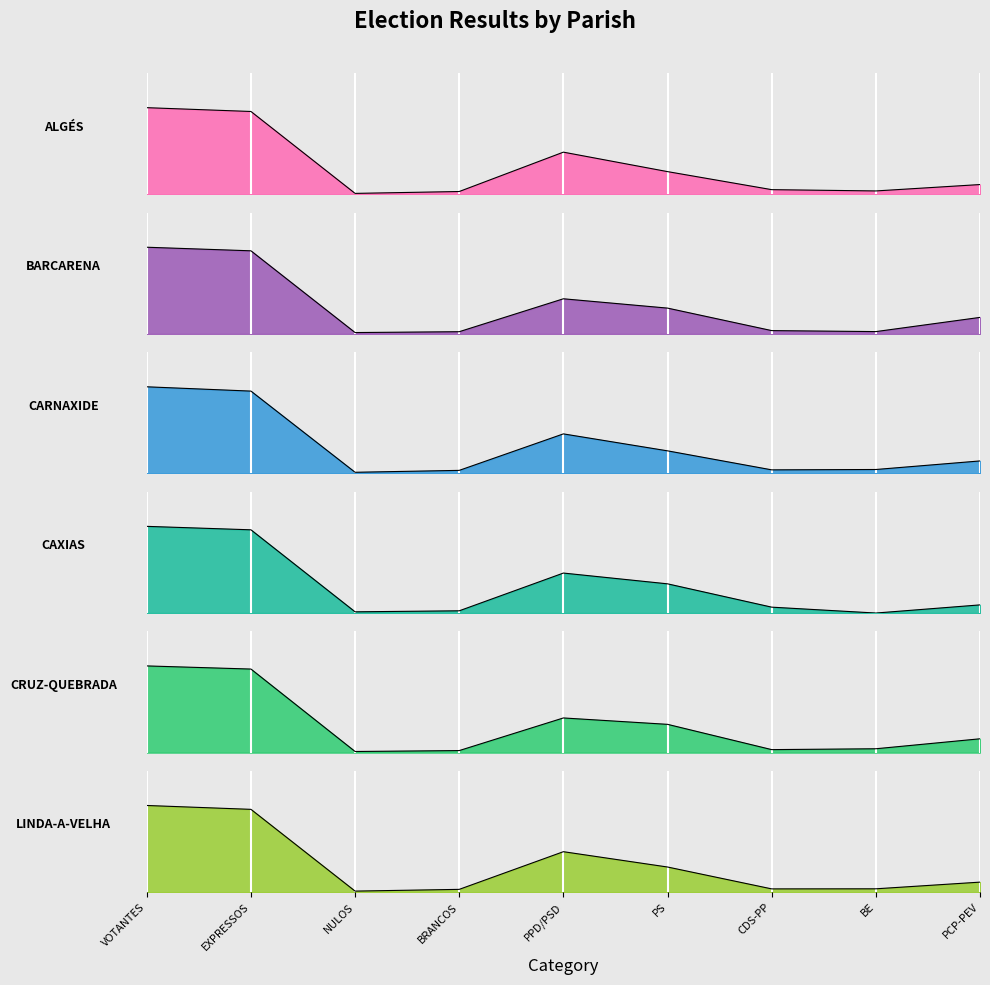

In LINDA-A-VELHA, how many points are lower than both neighbors (excluding endpoints)?

2